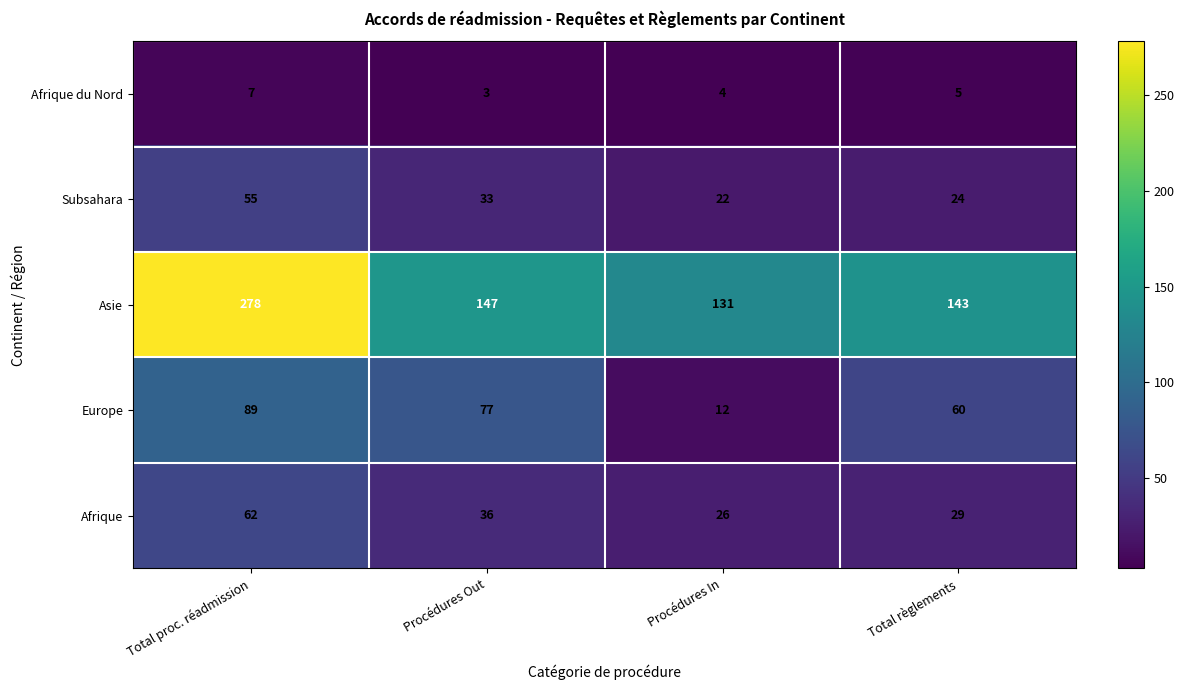

At which category is the sum across all series the highest?

Total proc. réadmission